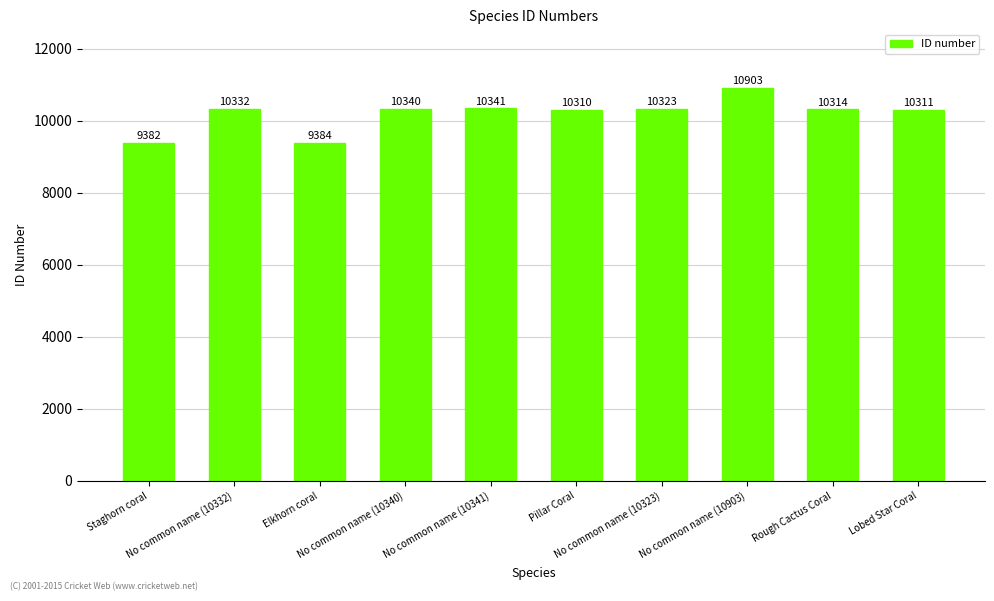

Read the value at Lobed Star Coral.

10311